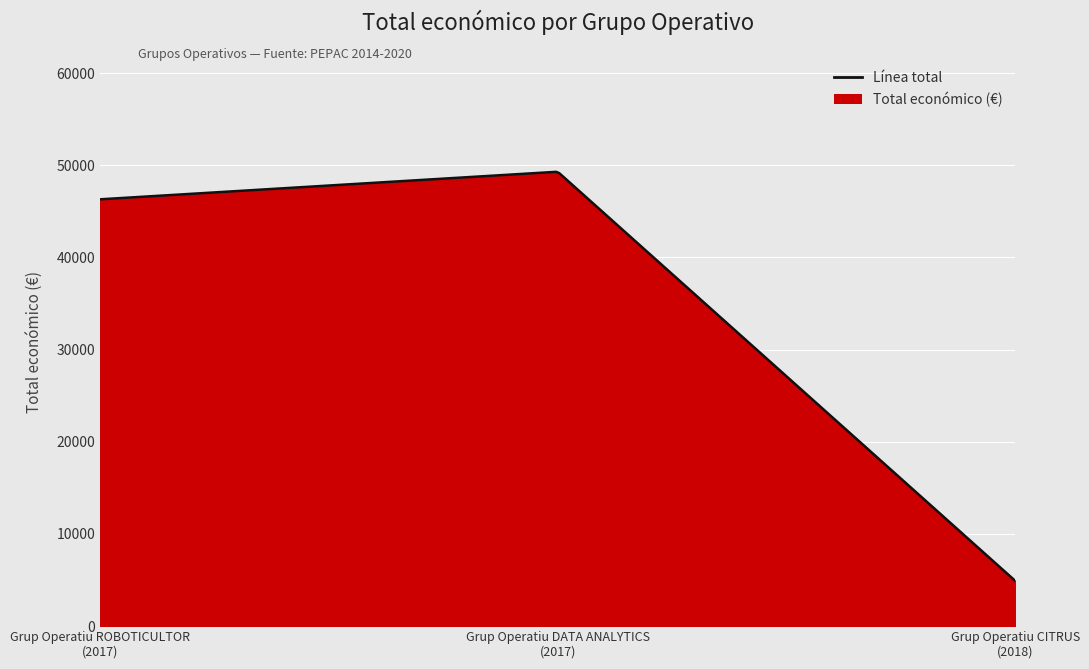

What is the smallest value displayed?

4900.0